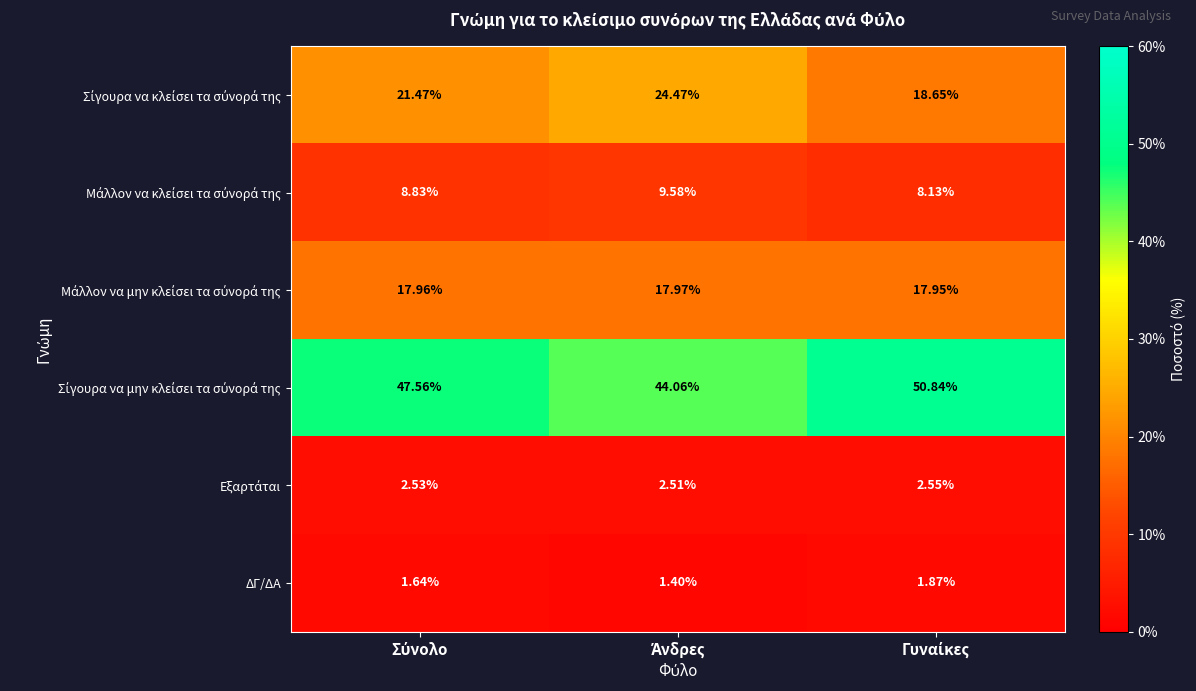

How many categories are shown in the chart?

3